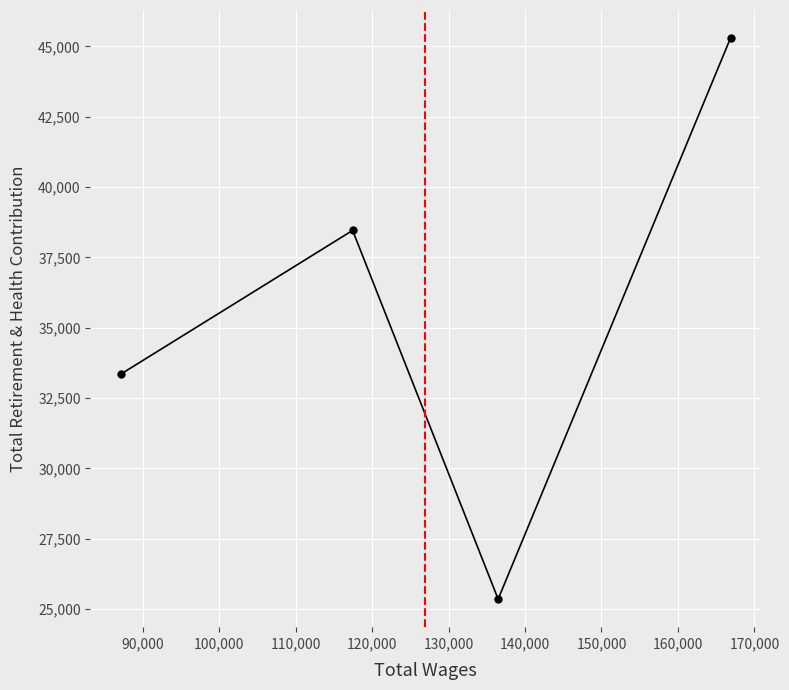

Reading left to right, list all the values displayed in this chart.

33352	38458	25352	45296